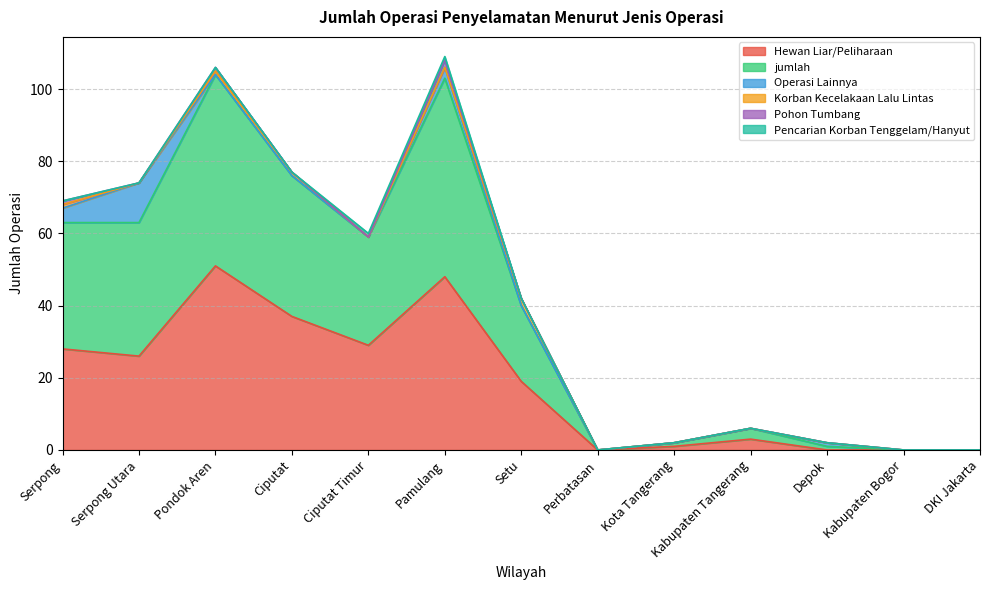

How many interior local peaks does the Operasi Lainnya series have?

3